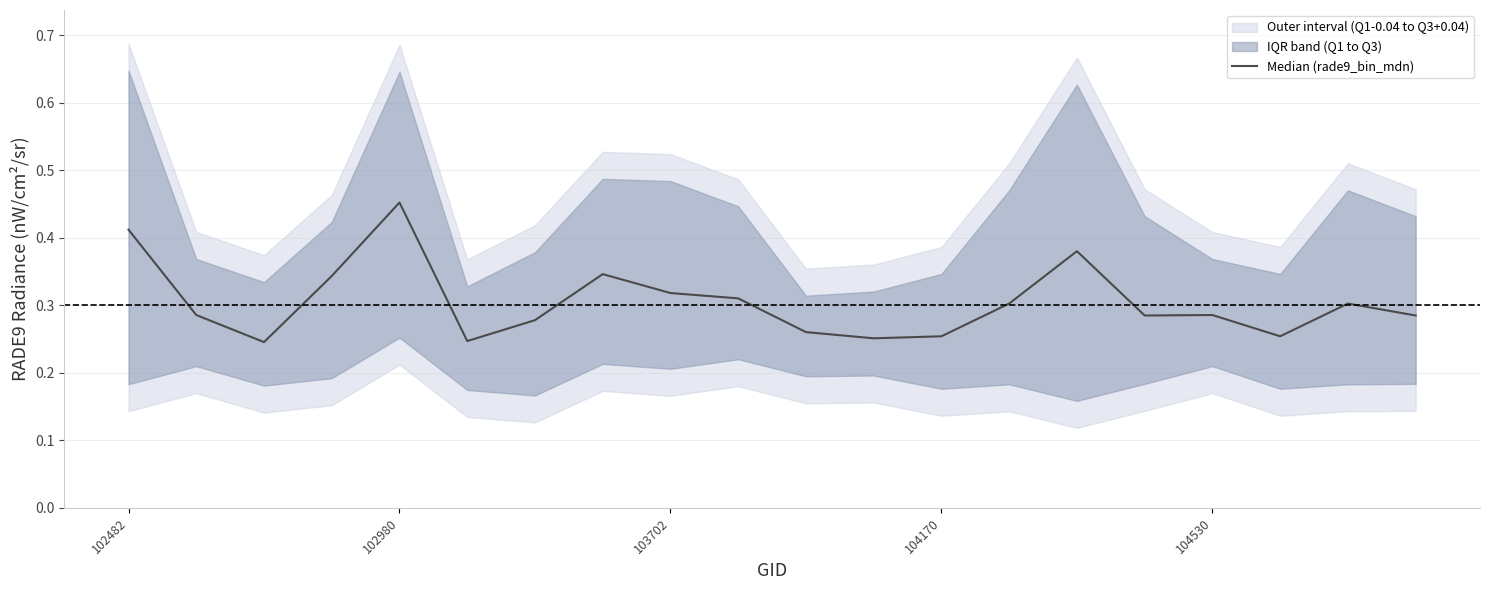

Does the chart have visible grid lines?

Yes